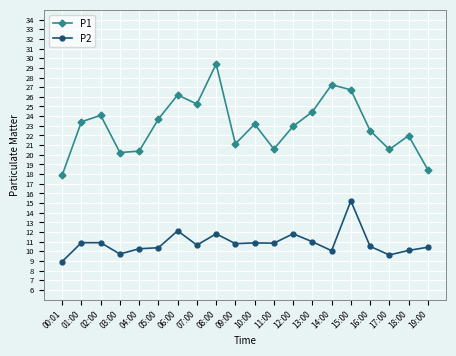

The P2 series shows 10.3 at 04:00. True or false?

True